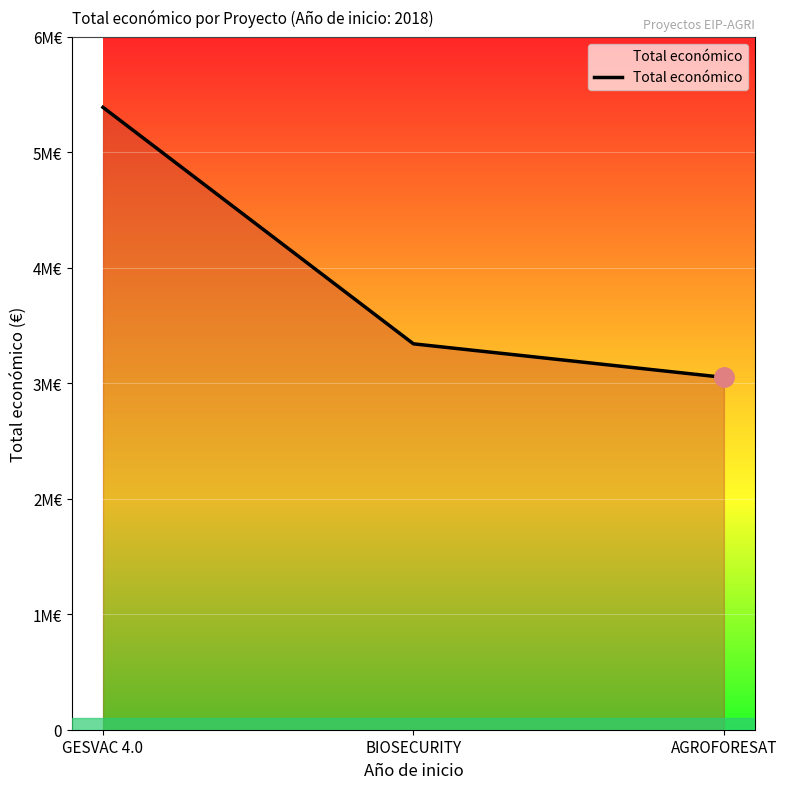

Approximately how many times larger is the value at GESVAC 4.0 compared to BIOSECURITY?

1.6